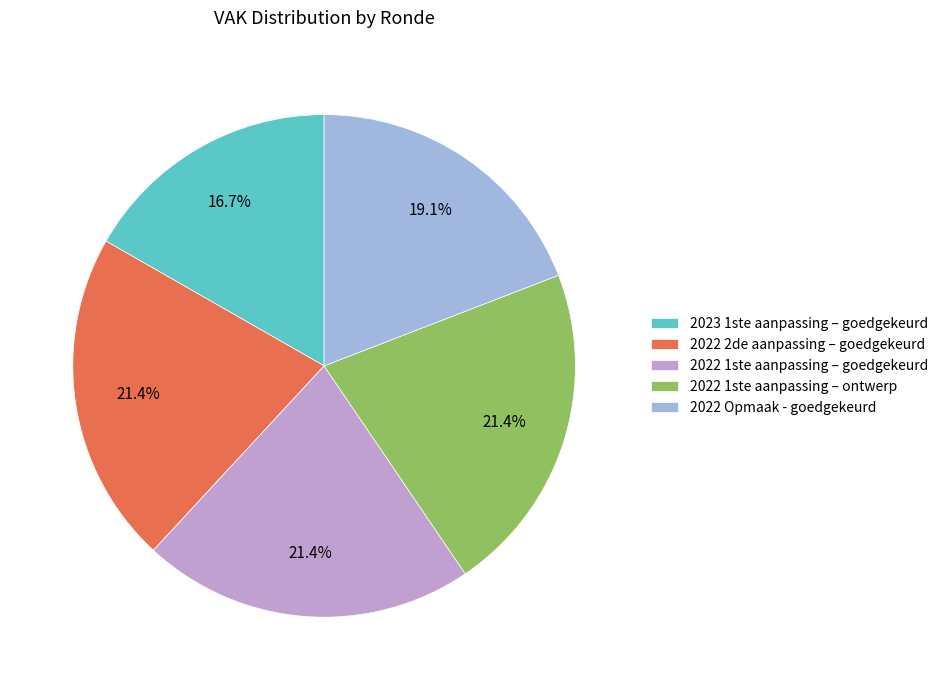

What is the smallest slice in the pie chart?

2023 1ste aanpassing – goedgekeurd